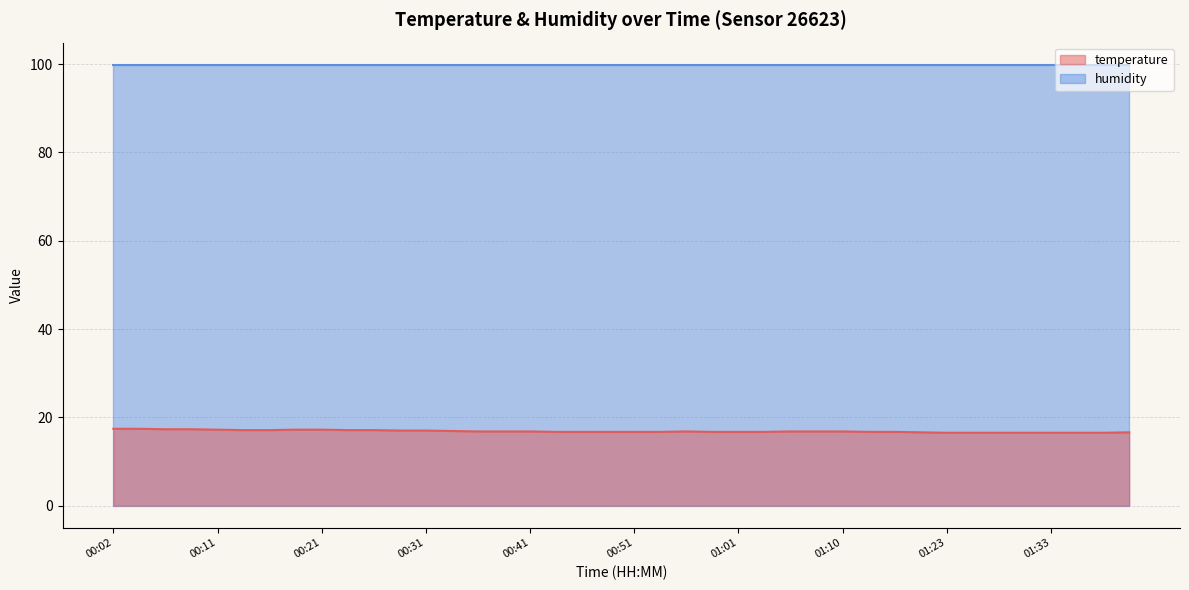

True or false: the data has more than 1 interior local peaks.

False